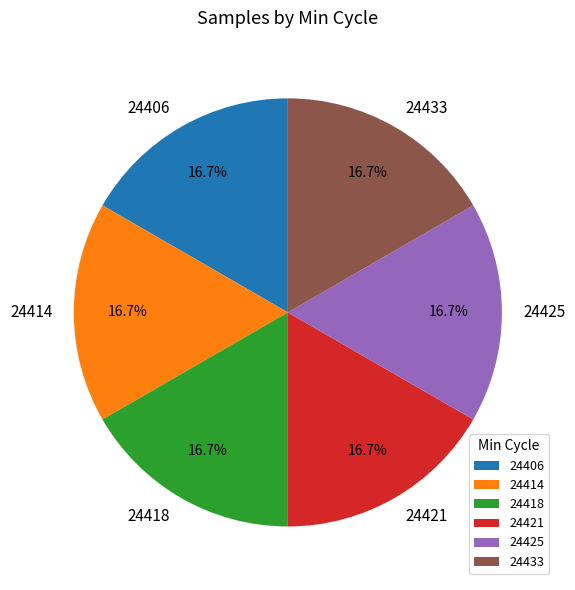

What percentage do 24406 and 24418 together represent?

33.3%